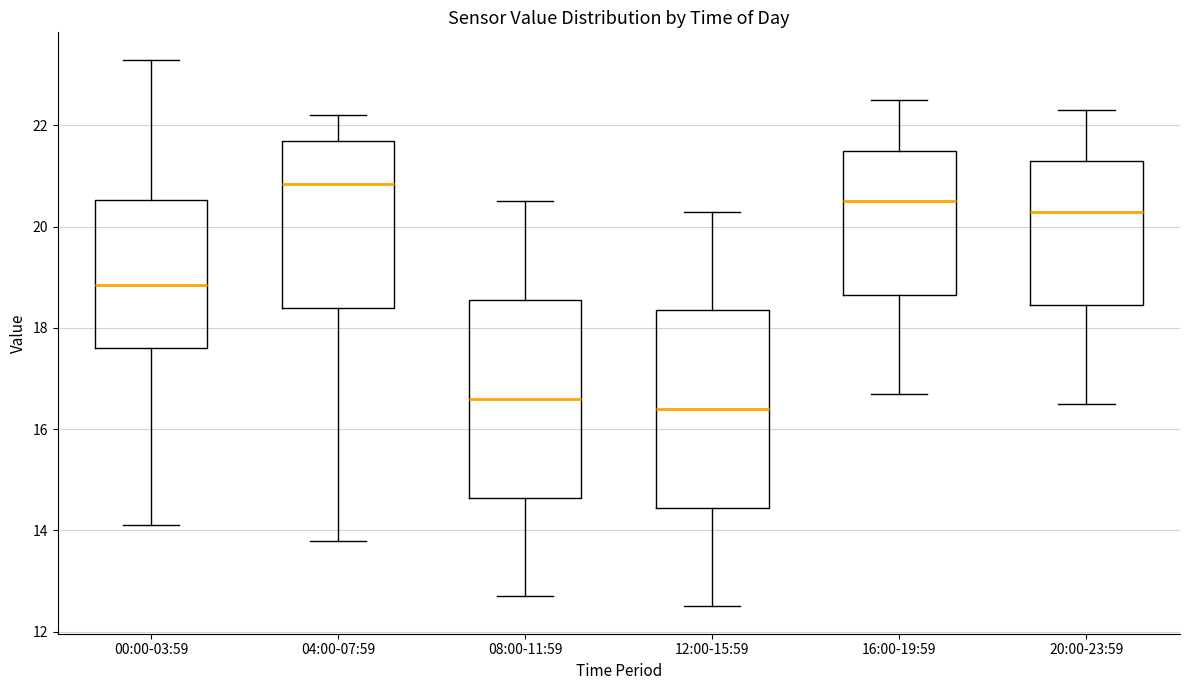

Which box's median line is the lowest?

12:00-15:59